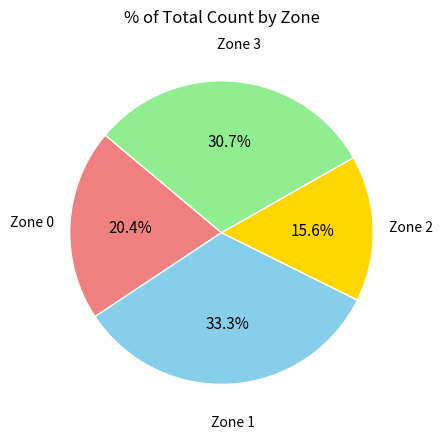

Count the number of slices in the pie.

4